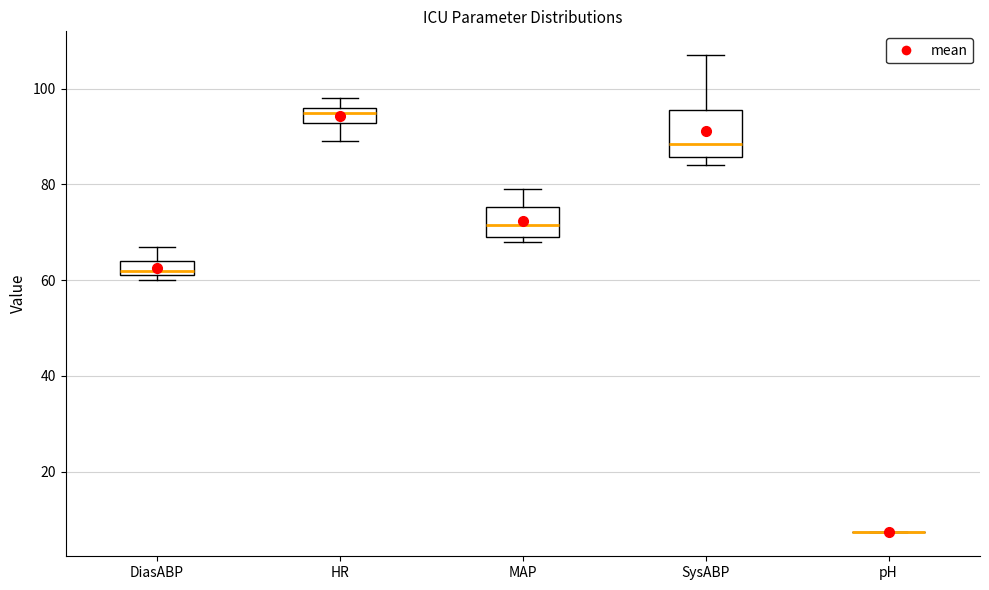

Reading left to right, transcribe this box plot: for each box, give where its median line is, the range the box spans, and where its two whiskers end, as read against the y-axis. The values are not printed on the chart, so give them approximately, as read against the axis.

DiasABP: median 62 (just above the box's lower edge), box 62 to 64, whiskers 60 to 68
HR: median 96 (just below the box's upper edge), box 92 to 96, whiskers 90 to 98
MAP: median 72, box 70 to 76, whiskers 68 to 80
SysABP: median 88, box 86 to 96, whiskers 84 to 108
pH: box collapsed to a line at 8, whiskers 8 to 8